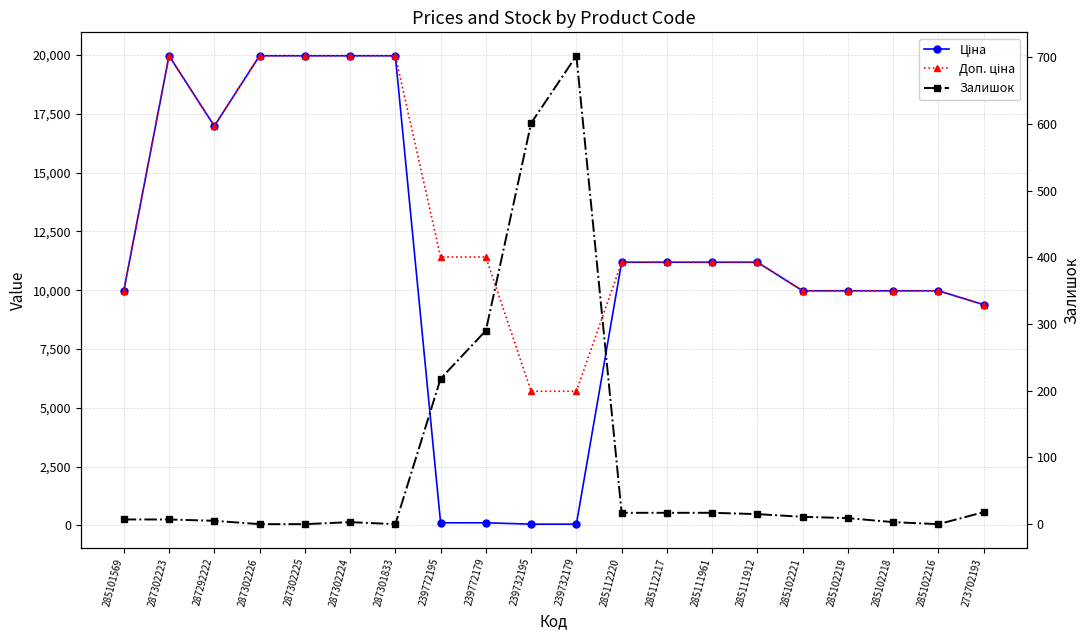

How many series are shown in this chart?

3